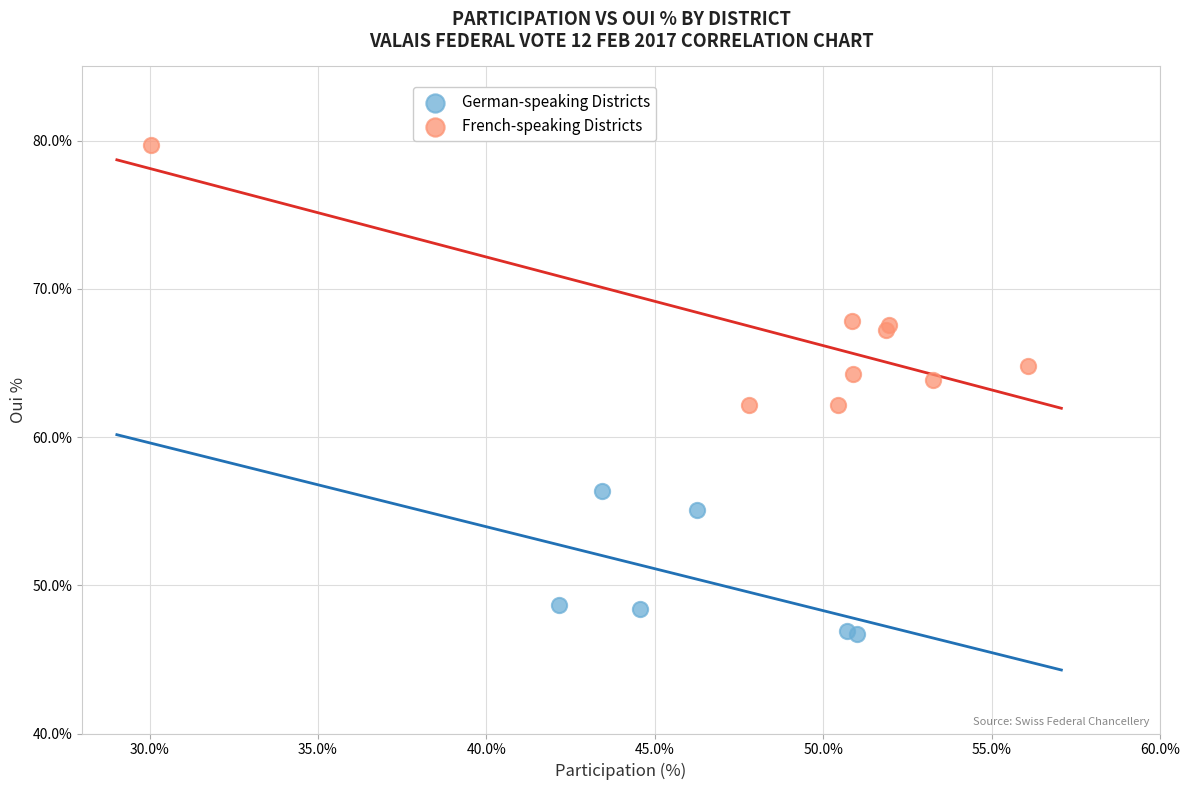

Which series has the largest Y range (max minus min)?

French-speaking Districts